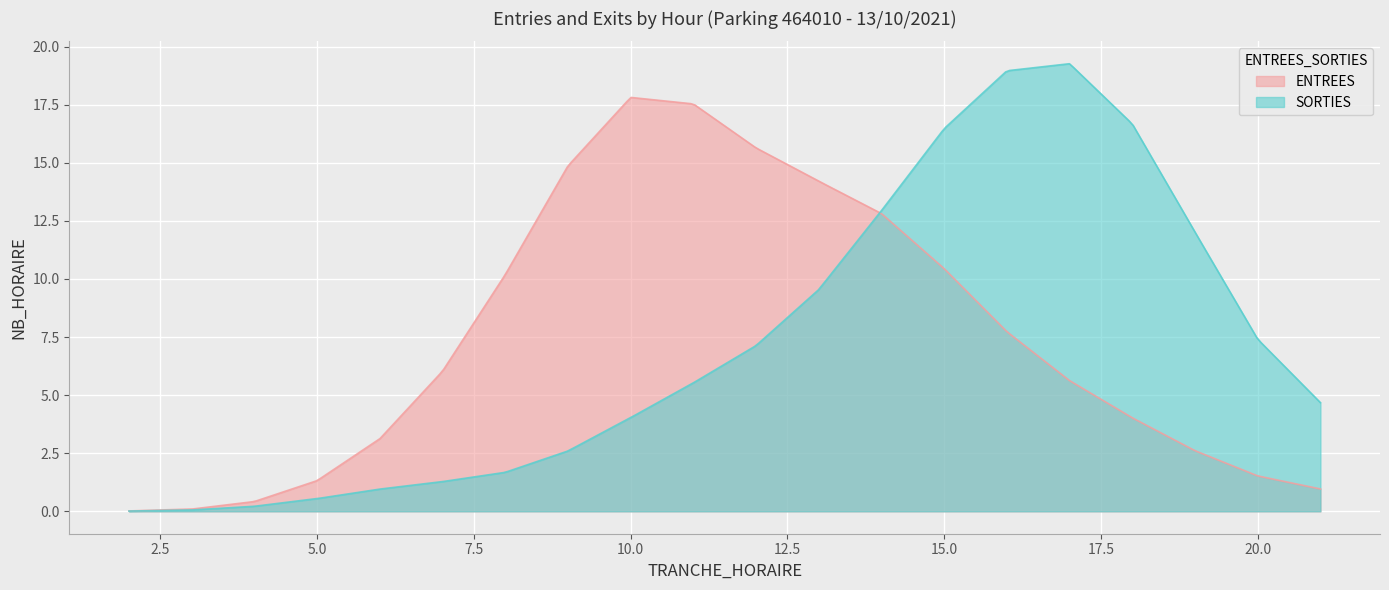

What is the highest value of the SORTIES series?

19.3